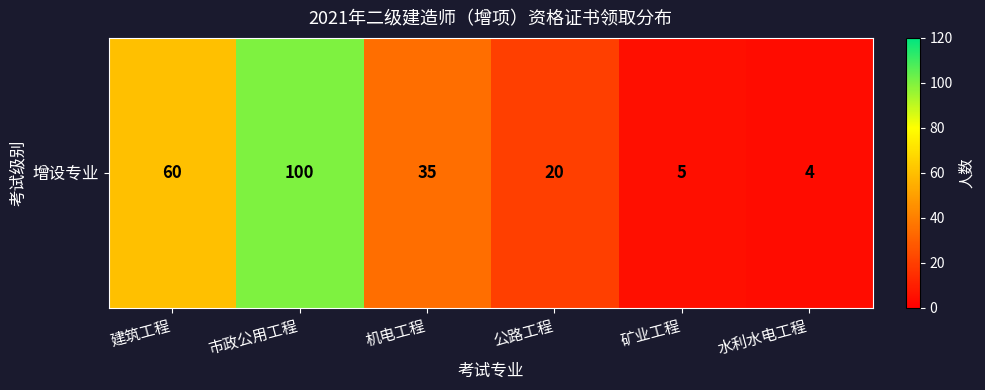

Reading left to right, list all the values displayed in this chart.

60	100	35	20	5	4